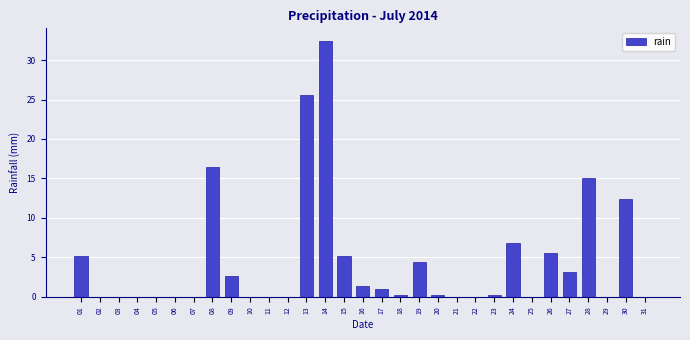

Which label corresponds to the largest value in the chart?

14